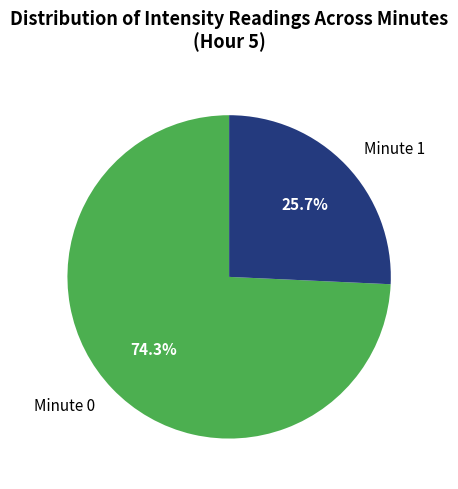

Is there any slice that represents more than half of the pie?

Yes